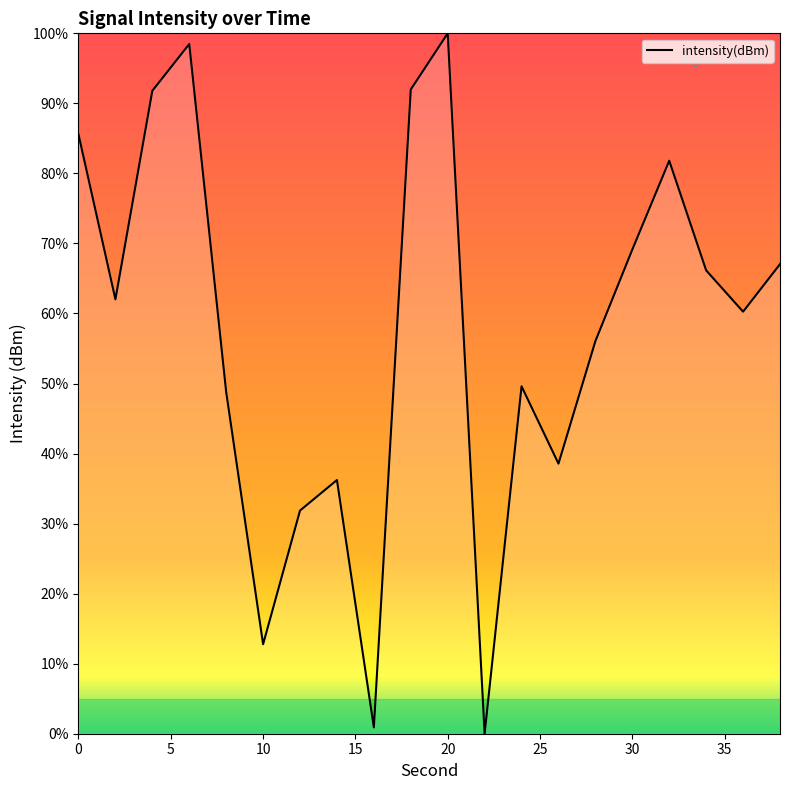

Is this an area chart (filled region under the line)?

No